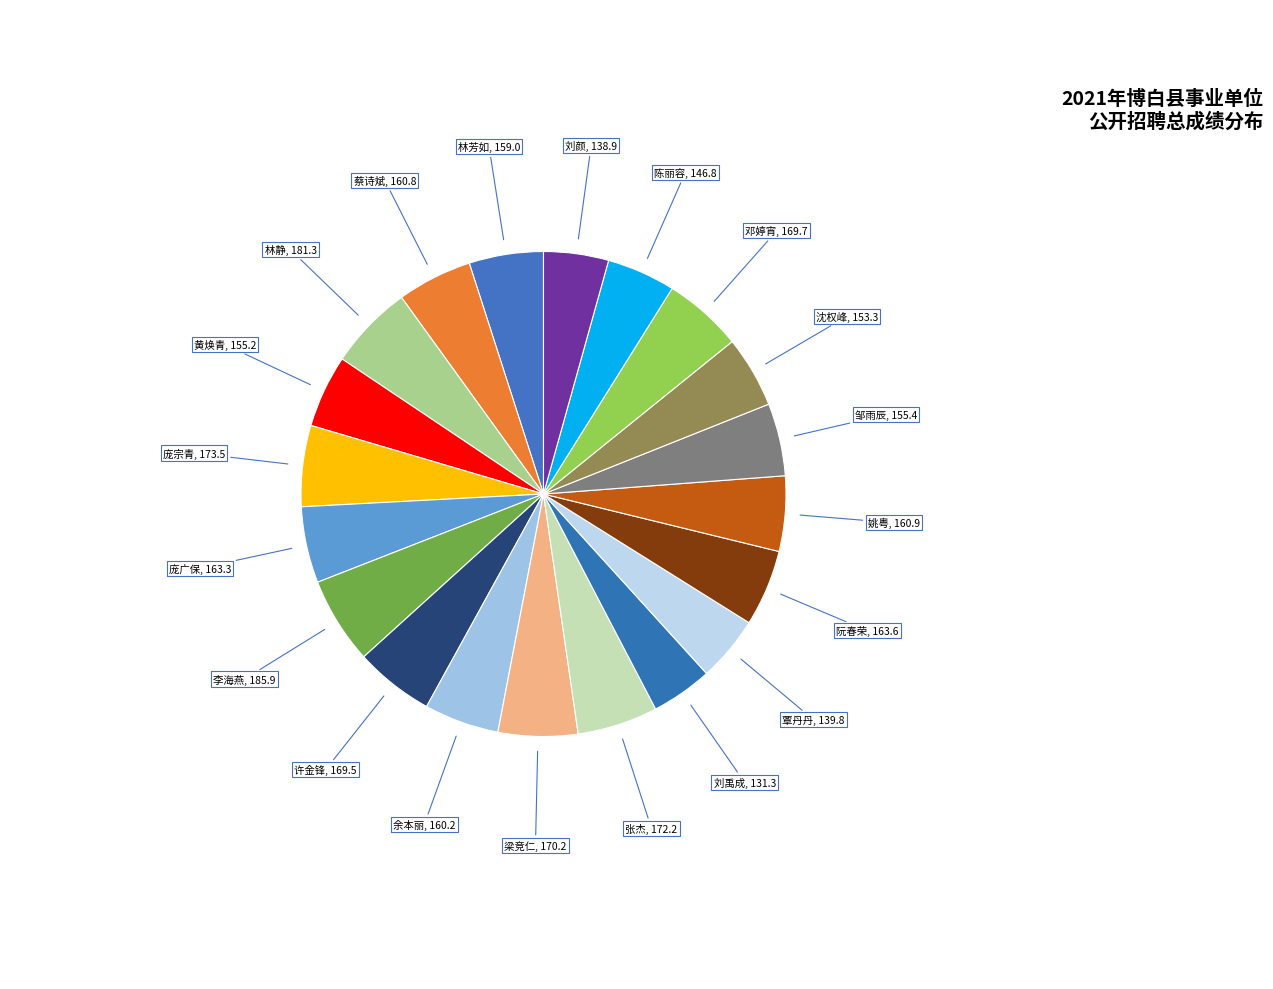

How many segments does this pie chart have?

20